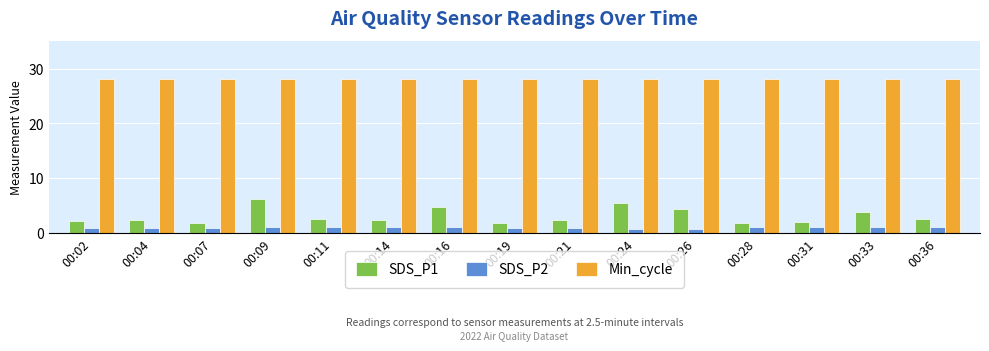

What are all the series names shown in the legend?

SDS_P1, SDS_P2, Min_cycle